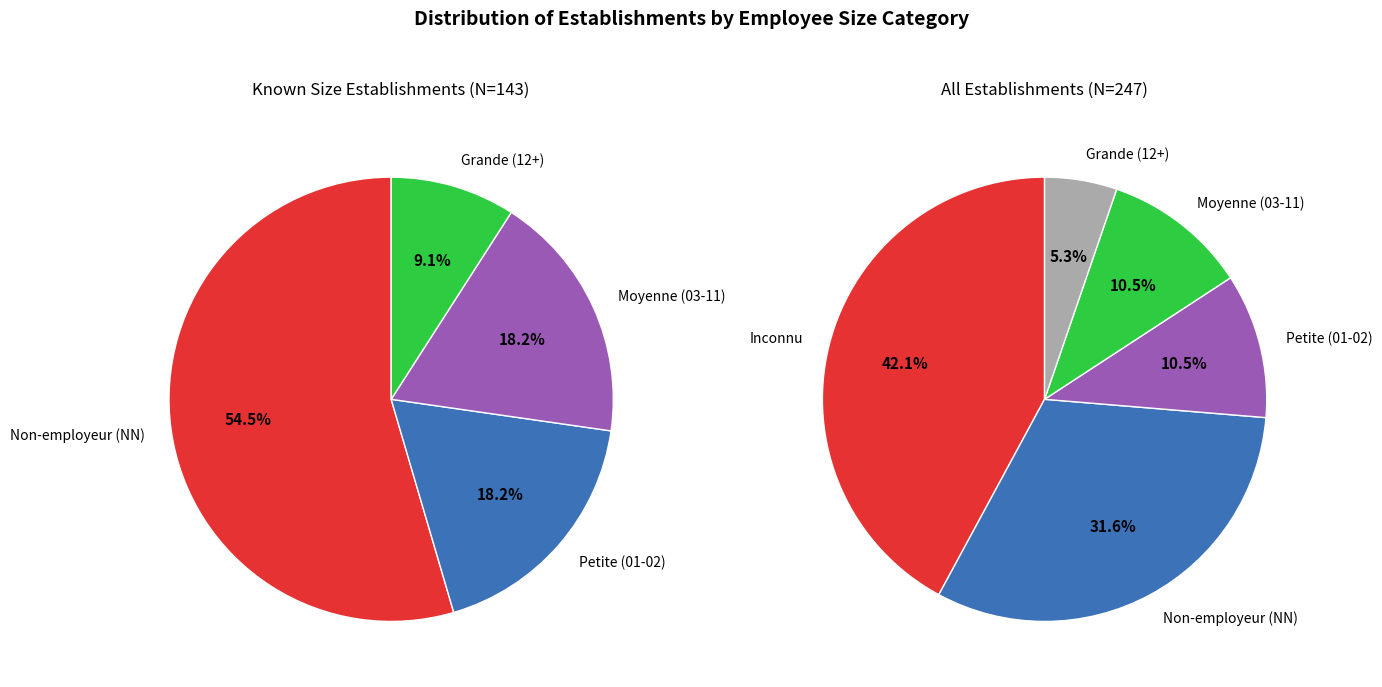

Is 01 the majority of the pie?

No